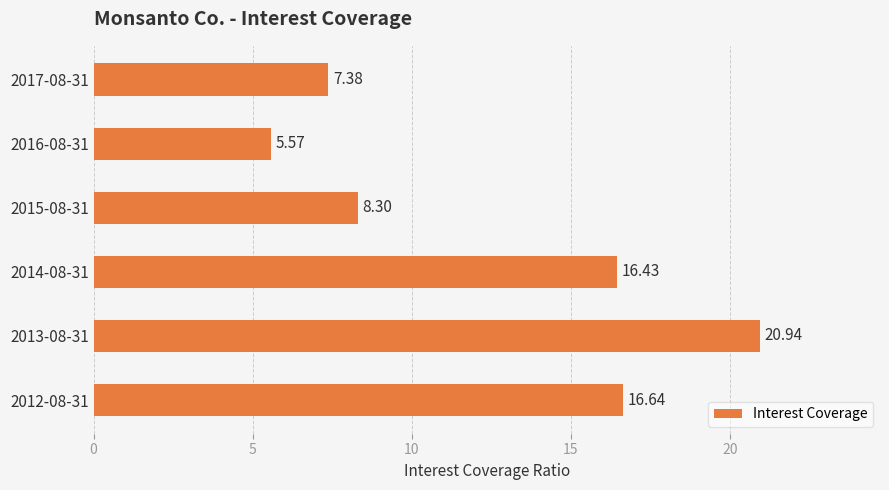

What is the difference between the maximum and minimum values?

15.4